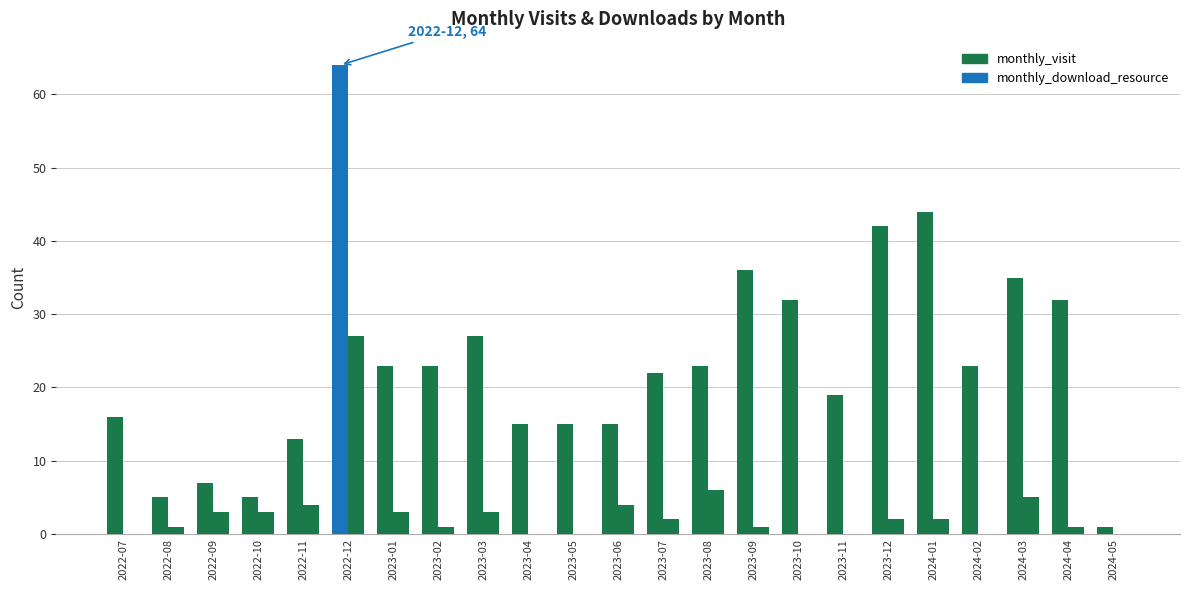

Are the bars grouped side by side (vs. stacked)?

Yes